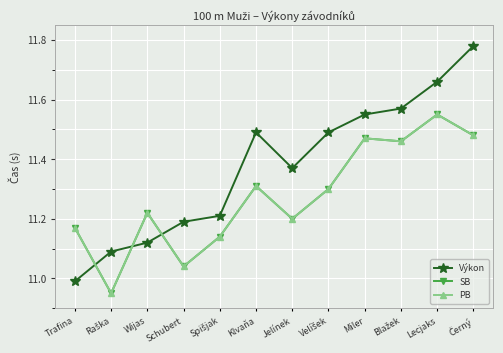

Is this an area chart (filled region under the line)?

No